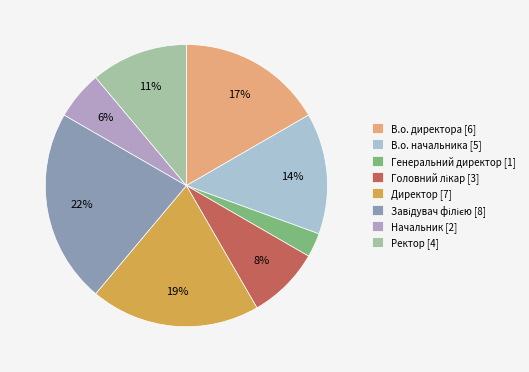

To the nearest percent, what is the average slice percentage?

12%